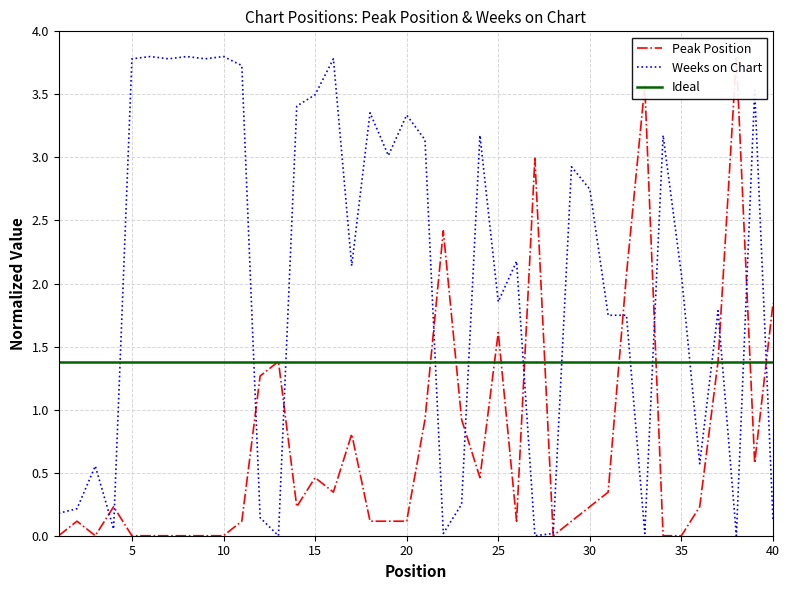

What is the maximum value for Ideal?

1.4